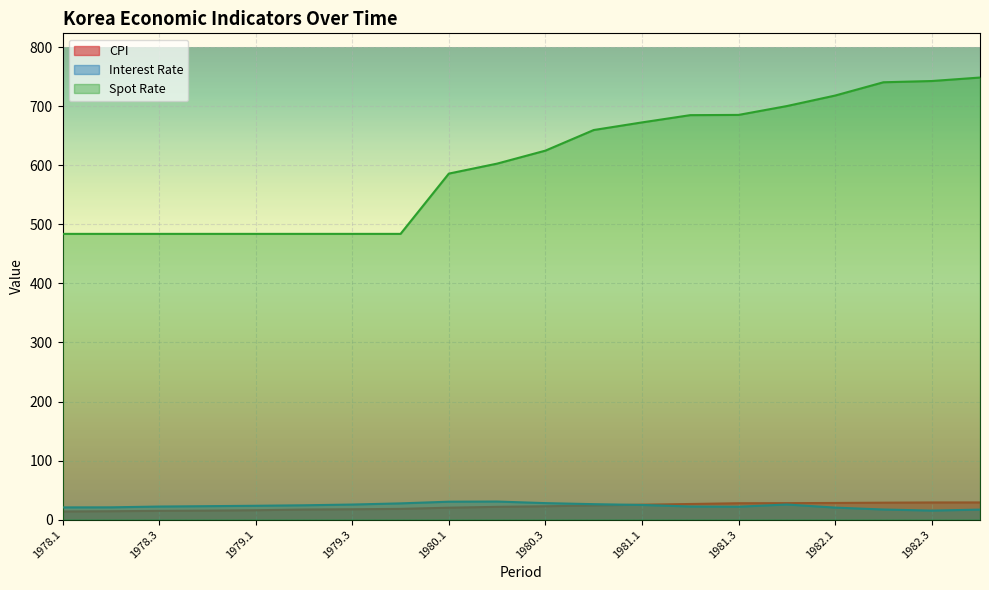

At which category is the sum across all series the highest?

1982.4